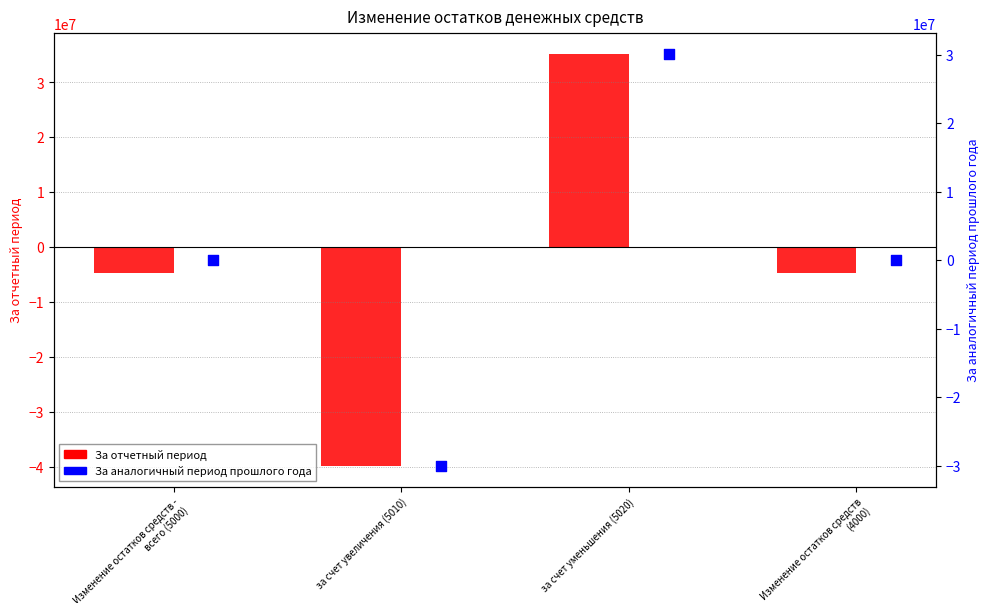

Which series reaches the minimum Y coordinate?

За отчетный период